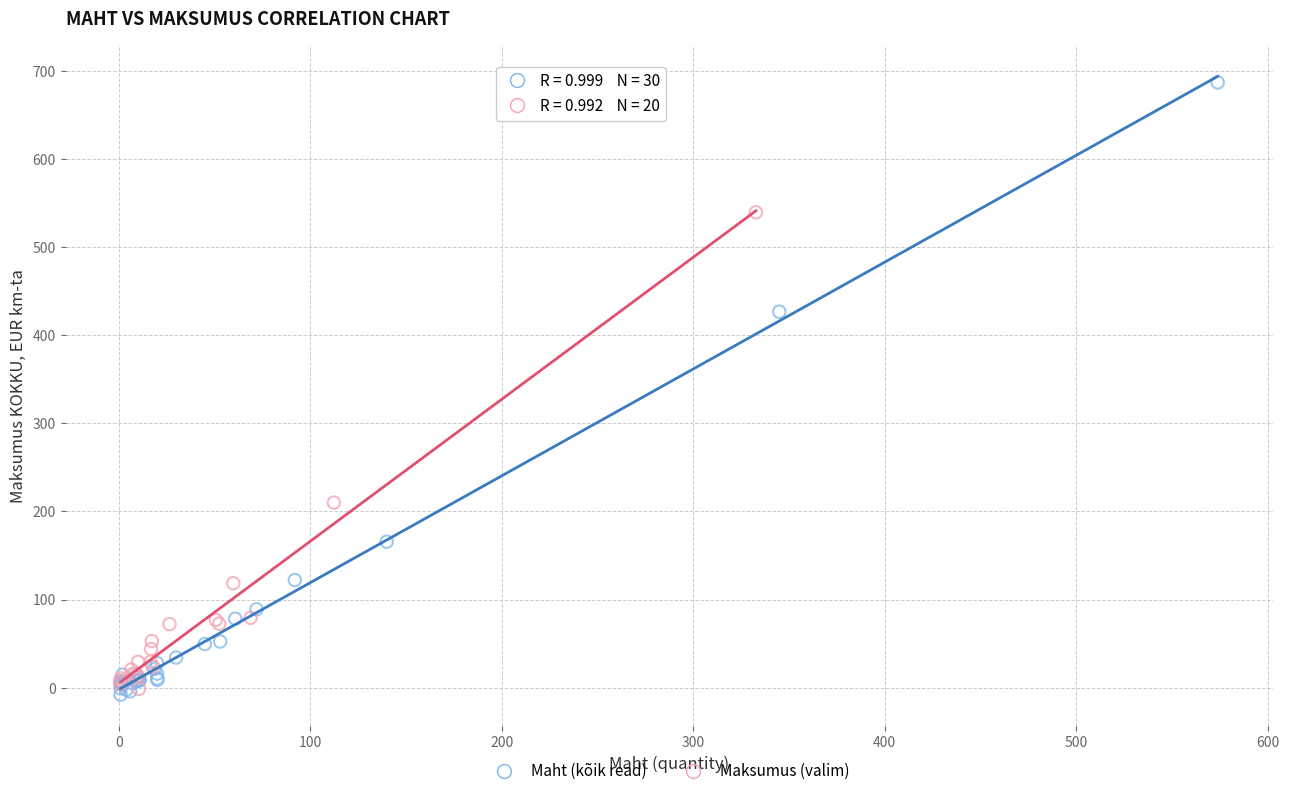

Which series contains the highest Y value?

Maht (kõik read)